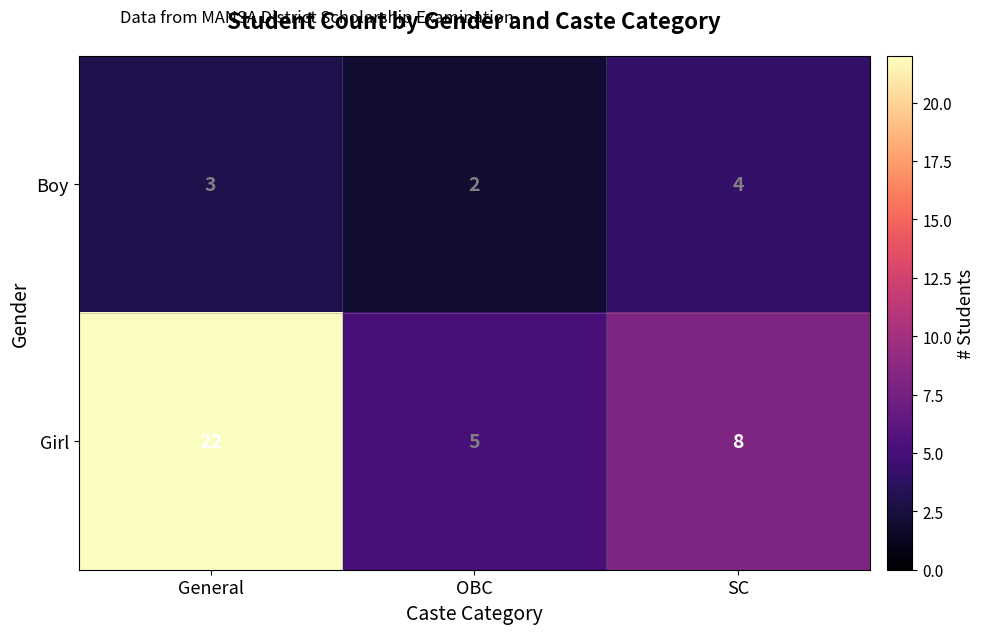

Which series changed the most between General and OBC?

Girl